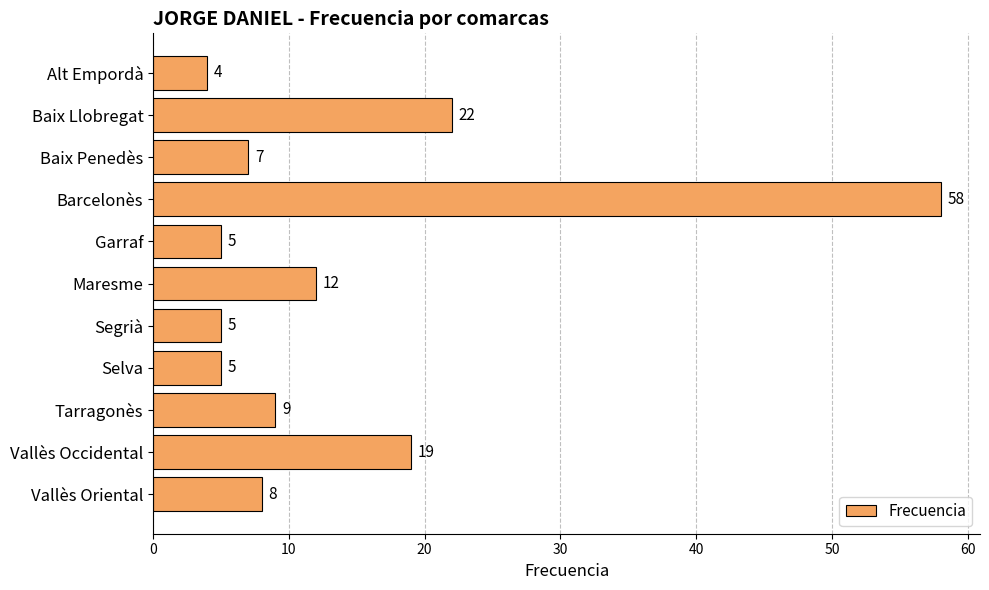

What is the difference between the values at Baix Penedès and Baix Llobregat?

15